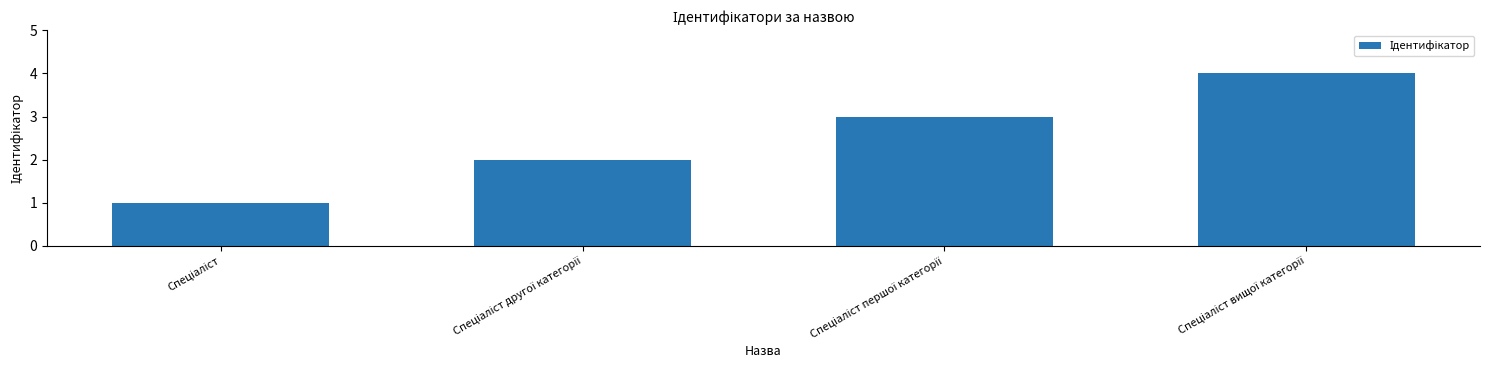

How many values are between 2 and 4?

3